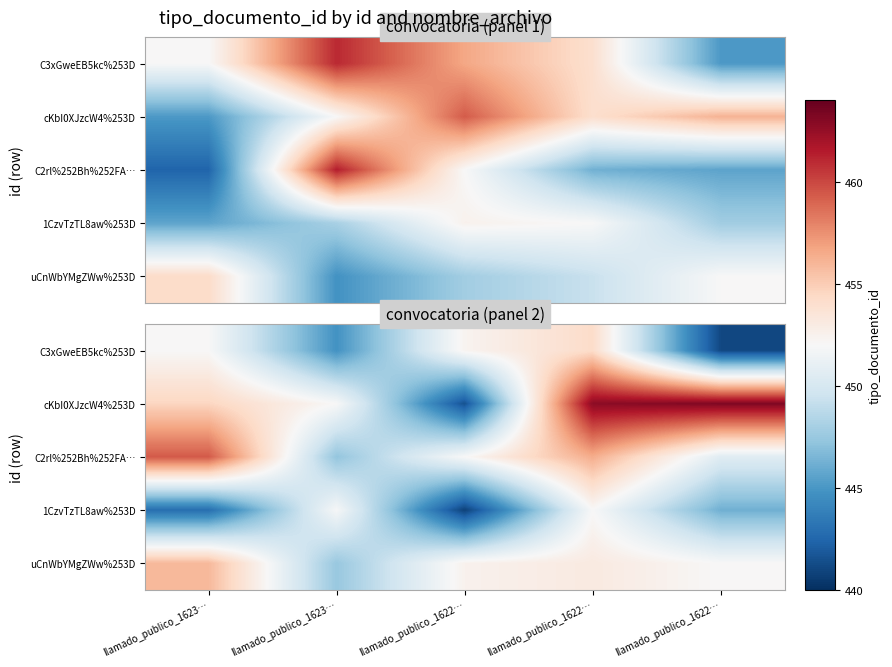

List the labels in order of C2rl%252Bh%252FA… value, largest first.

llamado_publico_1623…, llamado_publico_1622…, llamado_publico_1622…, llamado_publico_1622…, llamado_publico_1623…